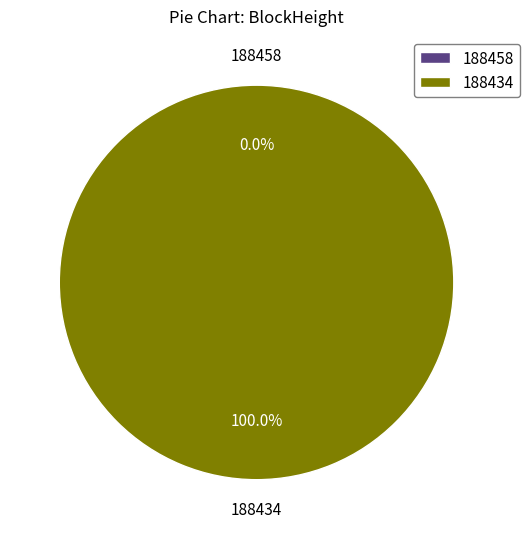

What percentage do 188434 and 188458 together represent?

100.0%